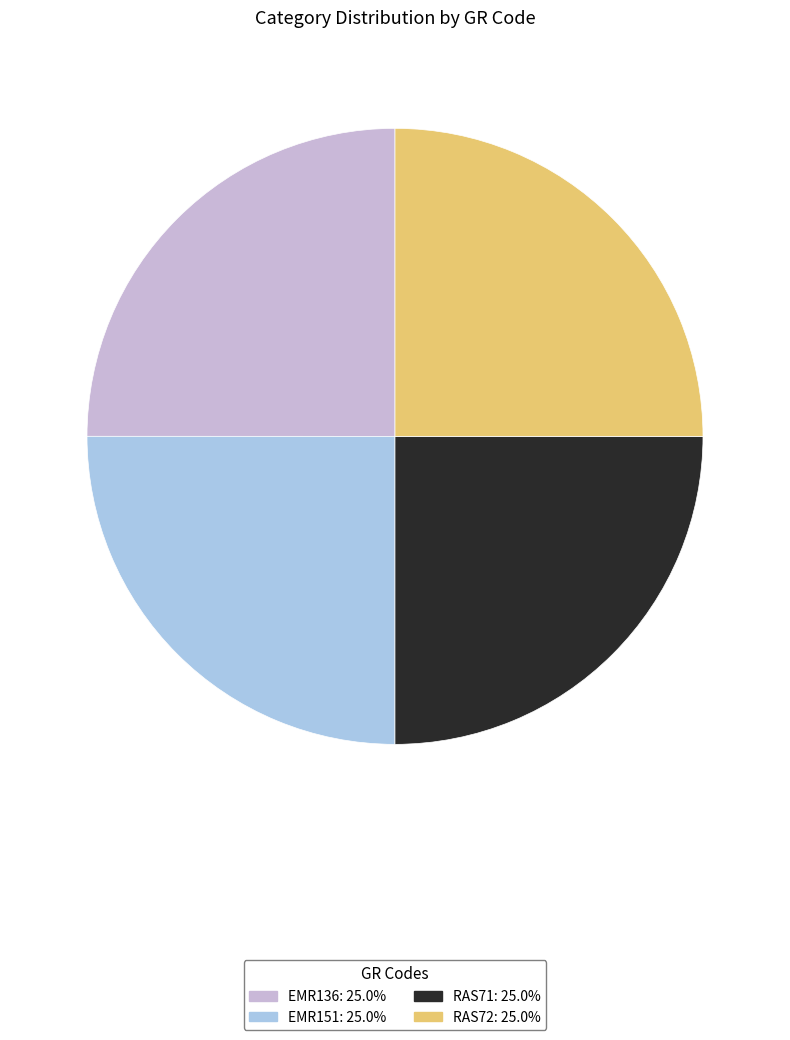

Is there any slice that represents more than half of the pie?

No